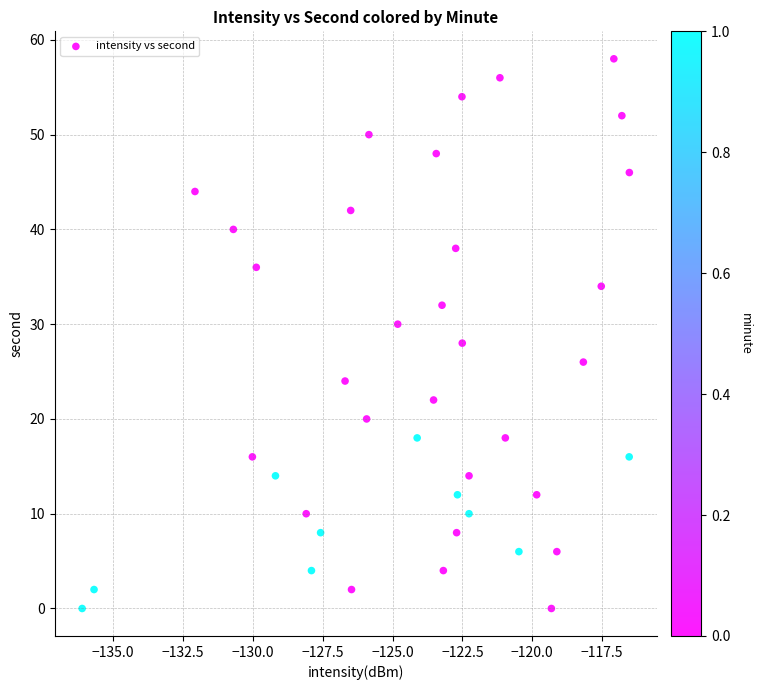

Count the number of points in this scatter plot.

40